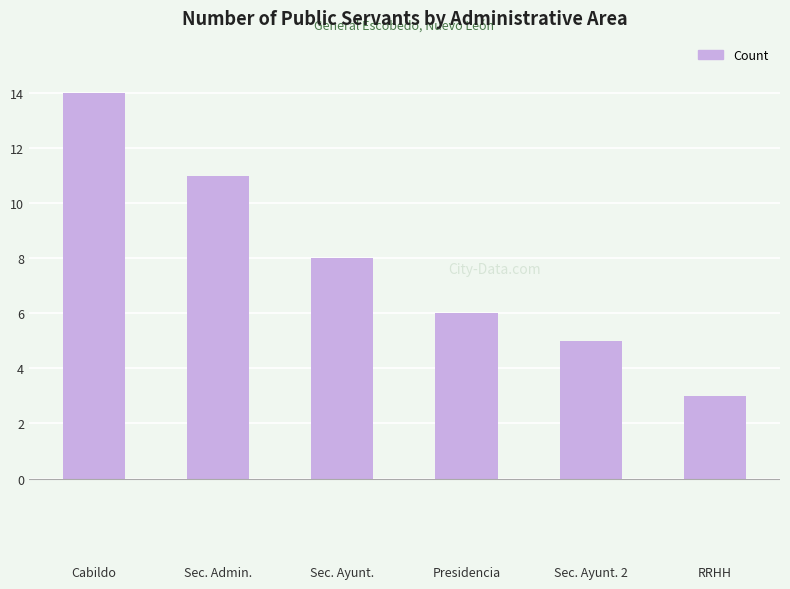

Approximately how many times larger is the value at Sec. Admin. compared to RRHH?

3.7